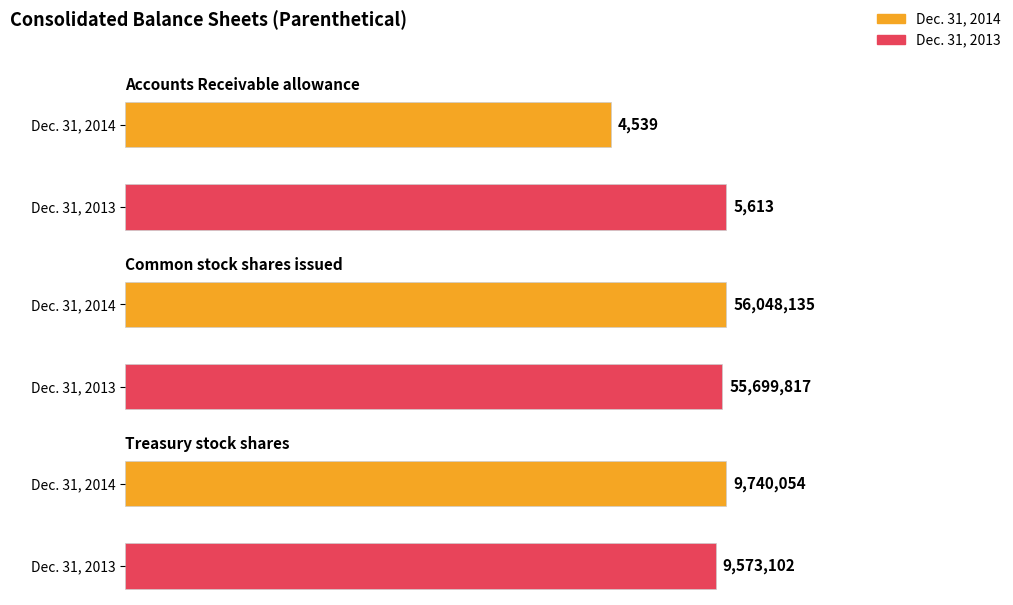

Which category has the lowest value in the Dec. 31, 2014 series?

Accounts Receivable allowance